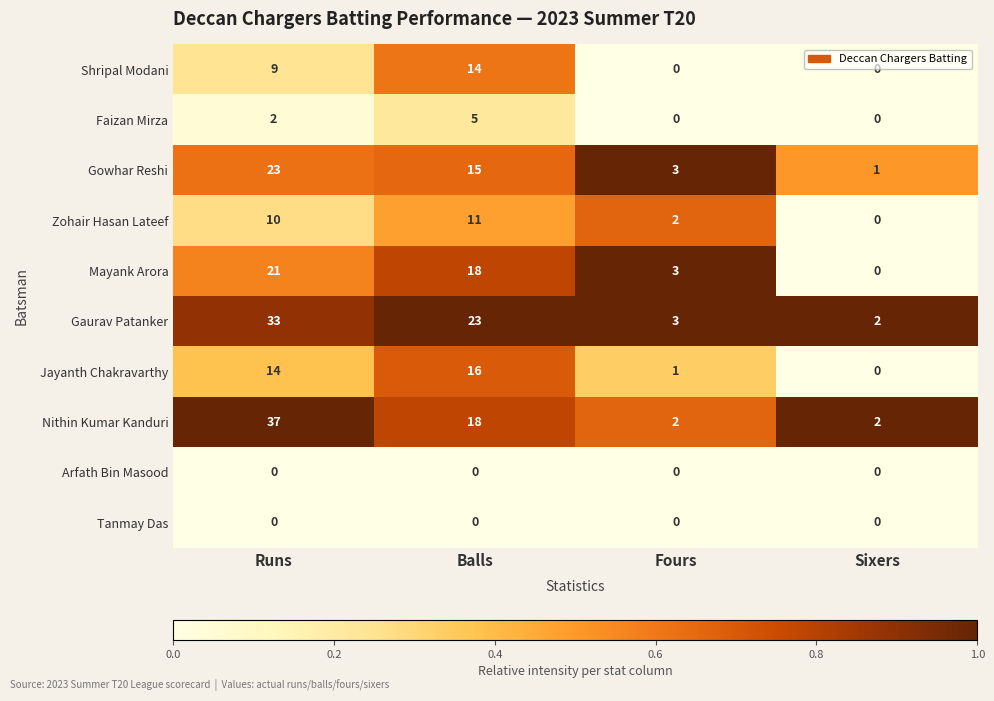

At which label is Faizan Mirza closest to 2?

Runs